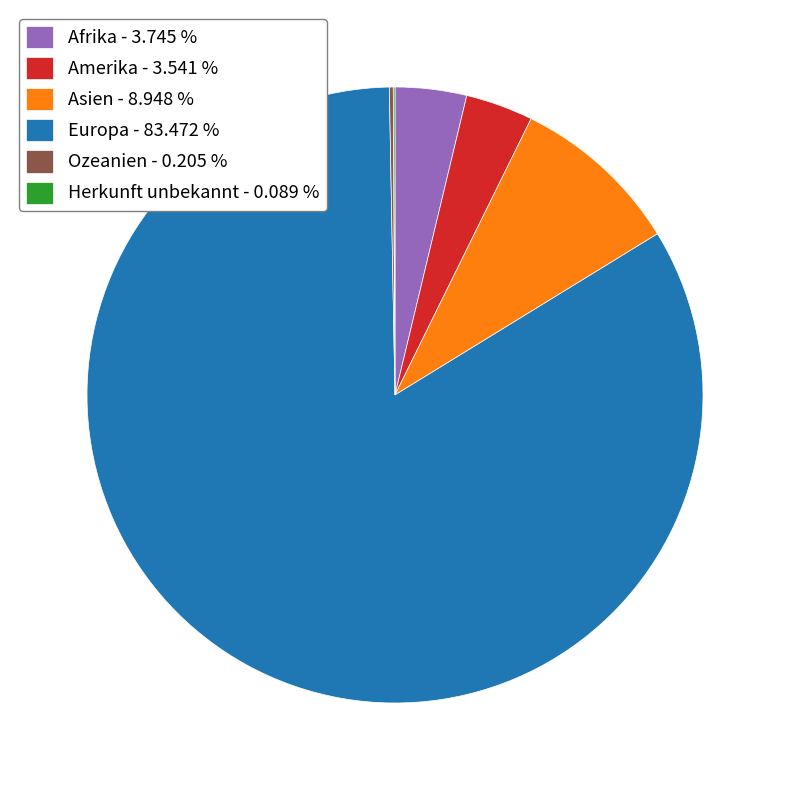

Between Asien - 8.948 % and Amerika - 3.541 %, which is larger?

Asien - 8.948 %